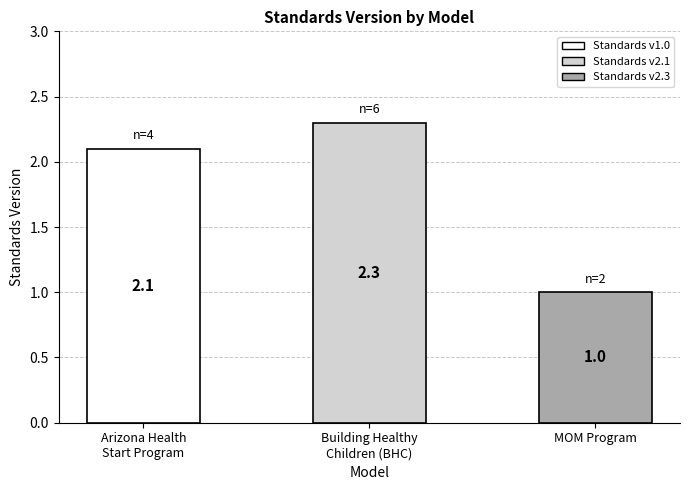

What position from the left is Building Healthy
Children (BHC)?

2